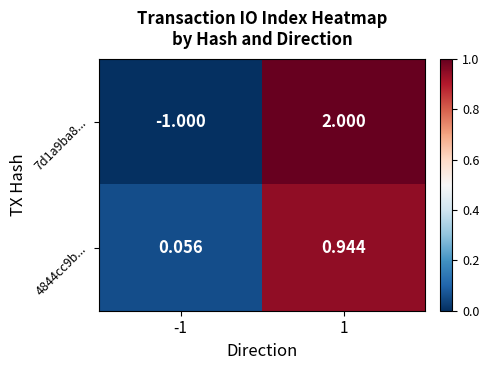

Is the value of 7d1a9ba8... at -1 greater than the value of 4844cc9b... at 1?

No